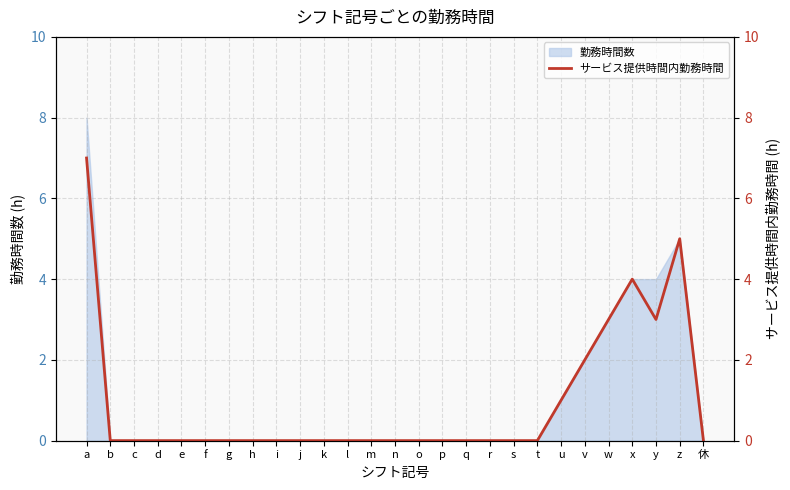

True or false: there are more than 2 points higher than both neighbors.

False